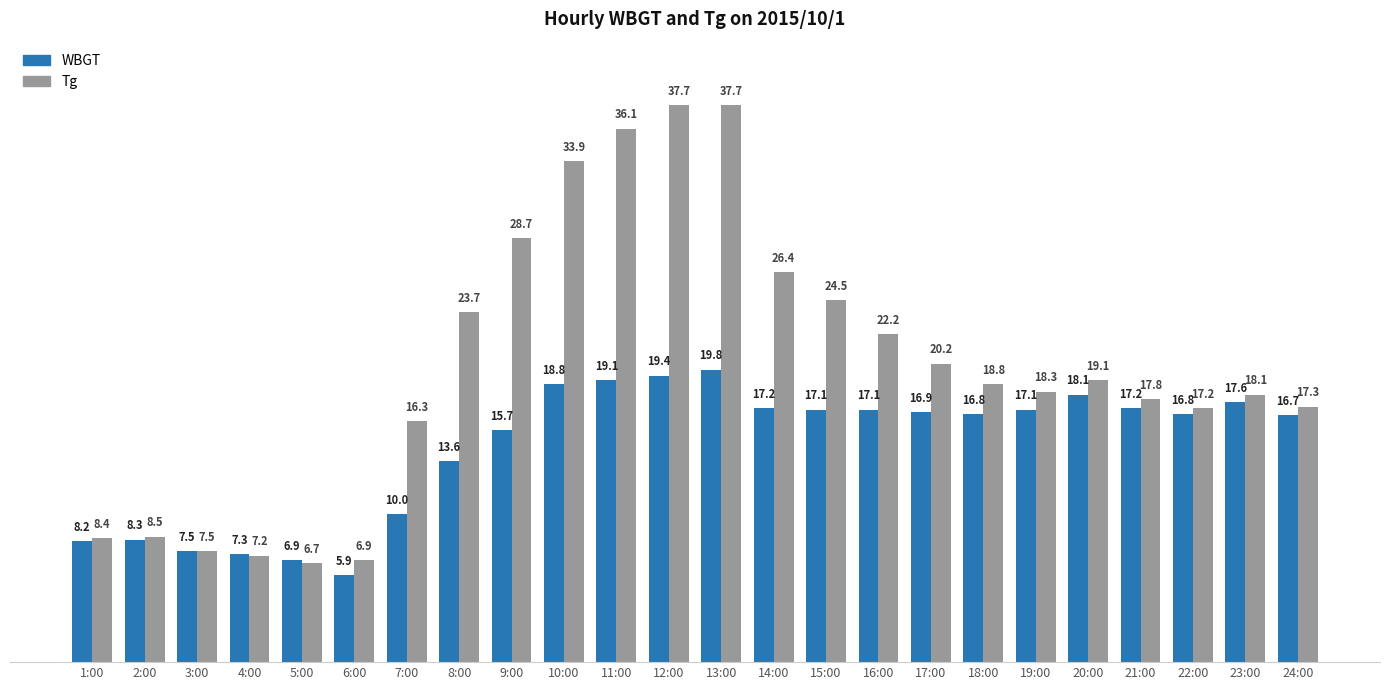

Reading right to left, list all the values displayed in this chart.

WBGT: 16.7	17.6	16.8	17.2	18.1	17.1	16.8	16.9	17.1	17.1	17.2	19.8	19.4	19.1	18.8	15.7	13.6	10.0	5.9	6.9	7.3	7.5	8.3	8.2
Tg: 17.3	18.1	17.2	17.8	19.1	18.3	18.8	20.2	22.2	24.5	26.4	37.7	37.7	36.1	33.9	28.7	23.7	16.3	6.9	6.7	7.2	7.5	8.5	8.4